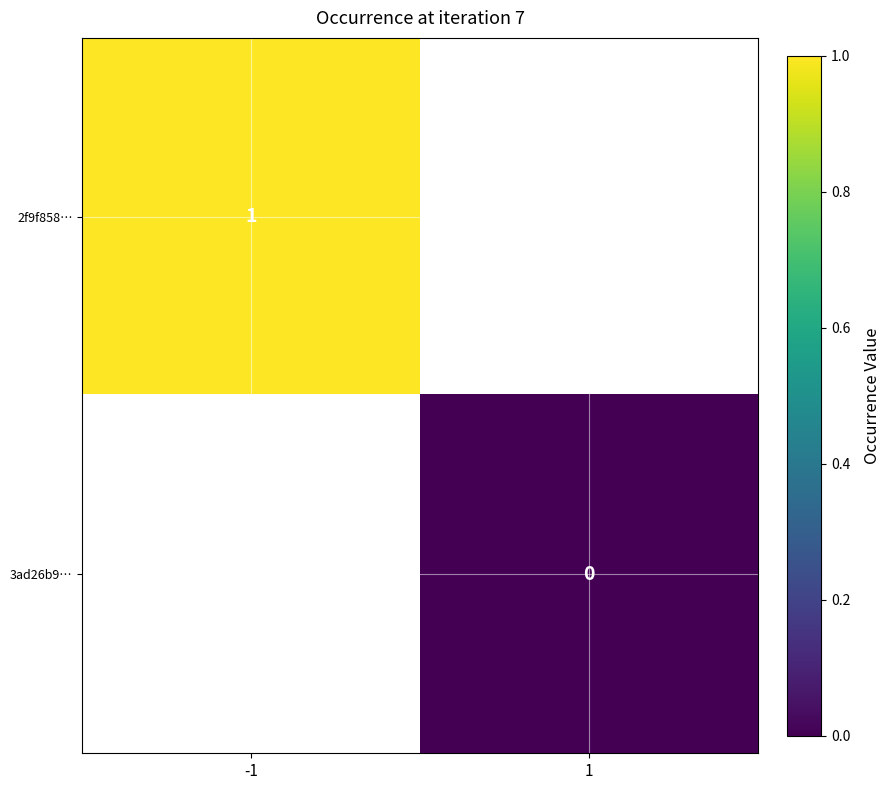

True or false: 2f9f858… has a value of 1 at -1.

True